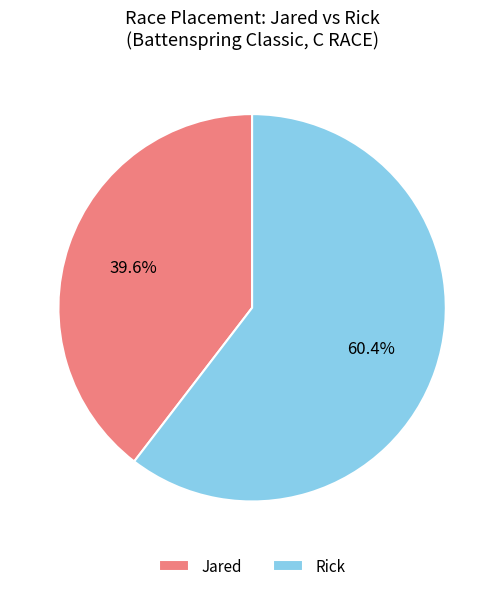

Is there a majority slice in this chart?

Yes